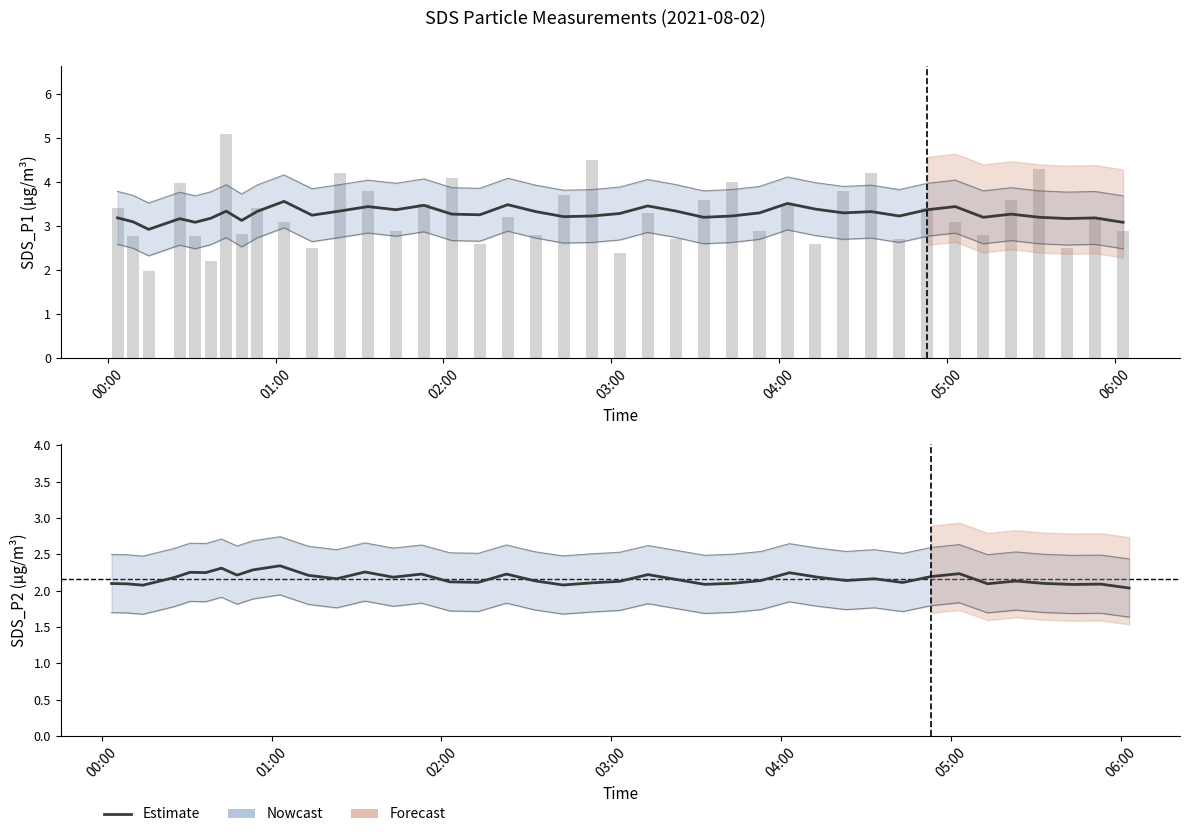

What is the difference between the second highest and second lowest values?

0.4